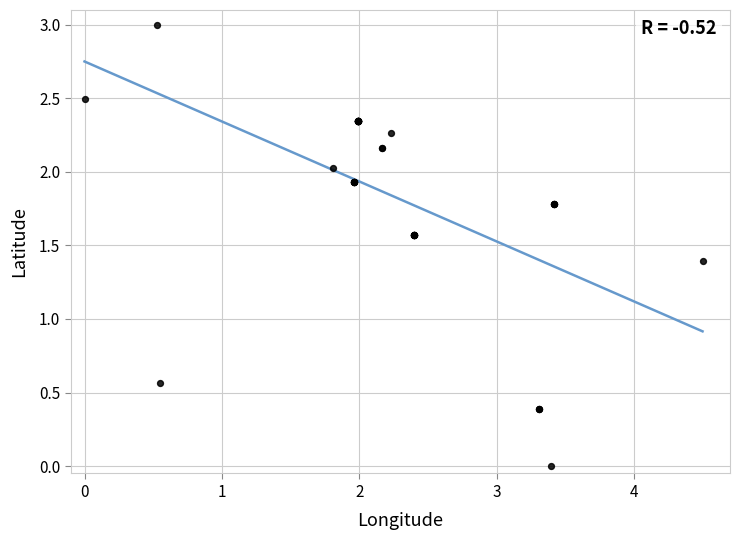

What Y value in the scatter plot is closest to 1?

1.4